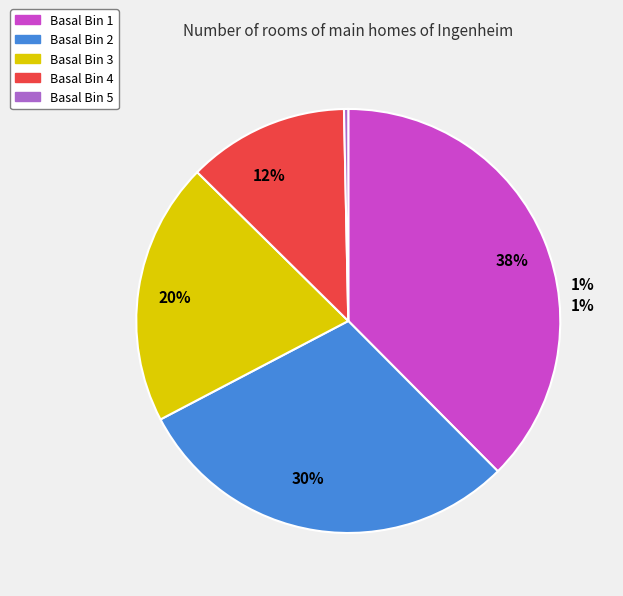

To the nearest percent, what portion does 1 represent?

38%